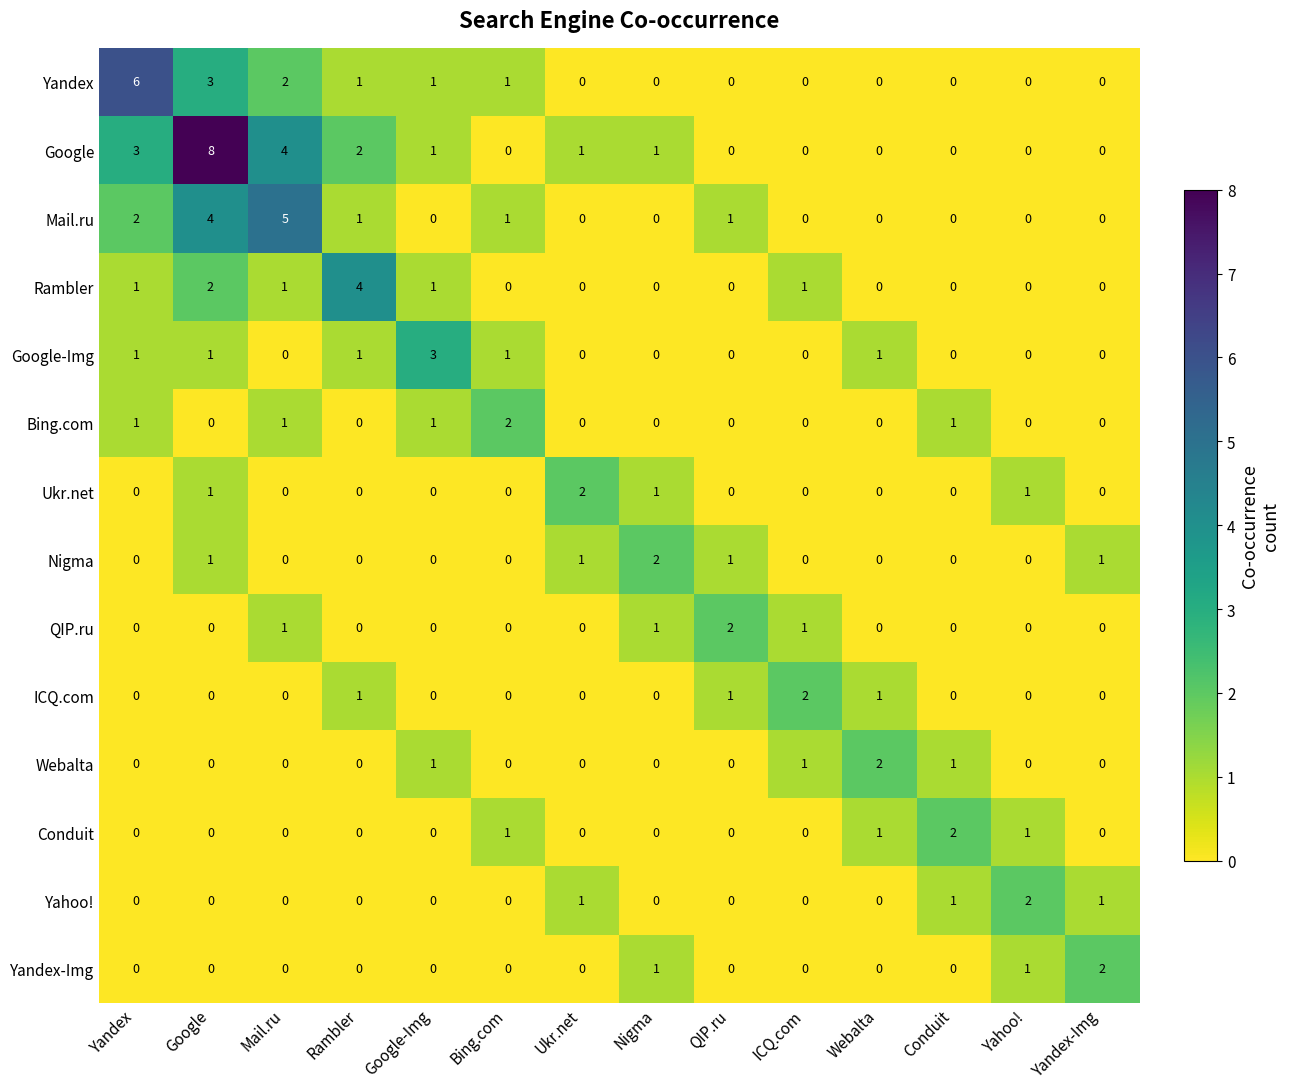

How many categories are shown in the chart?

14